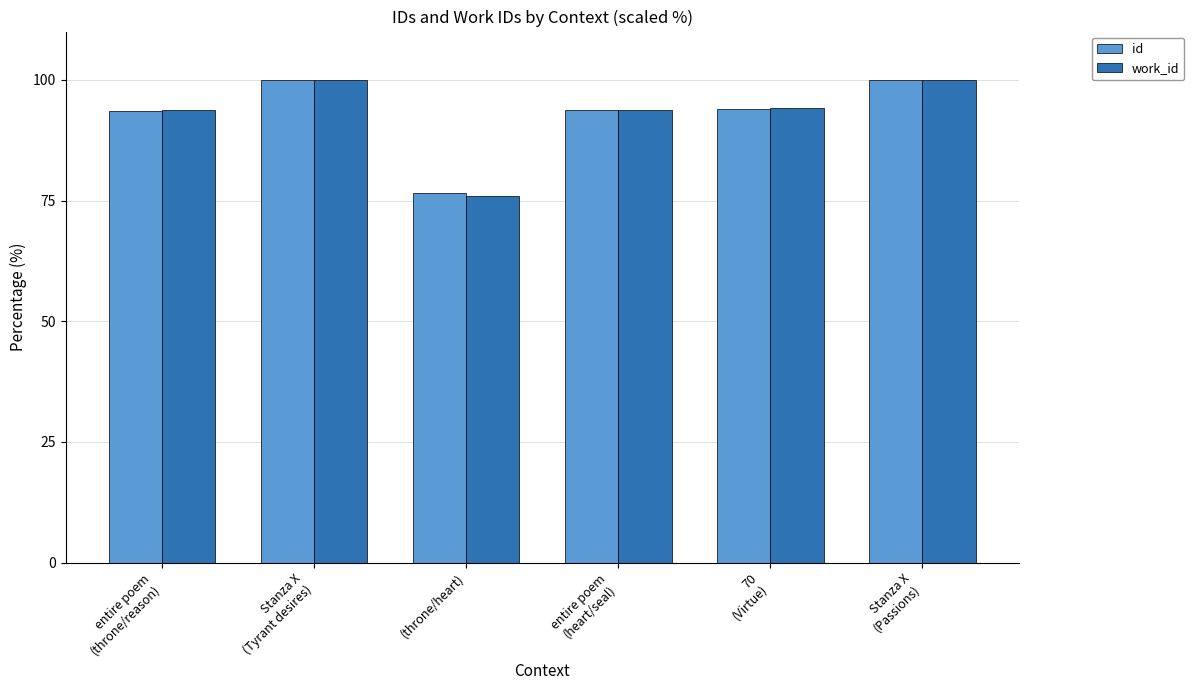

How many data points in id are above 93?

5